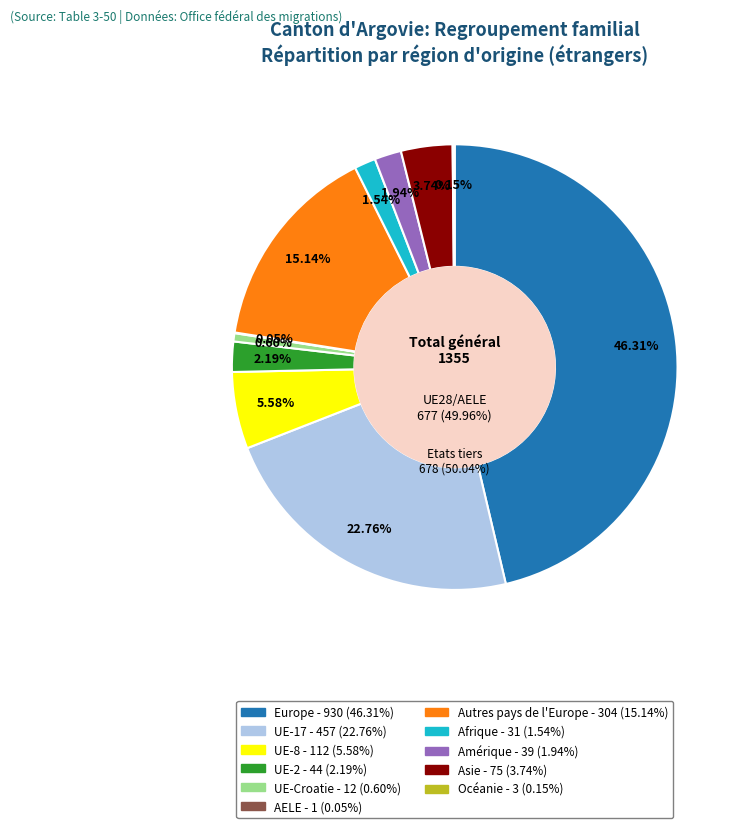

Which category has the biggest portion of the pie?

Europe